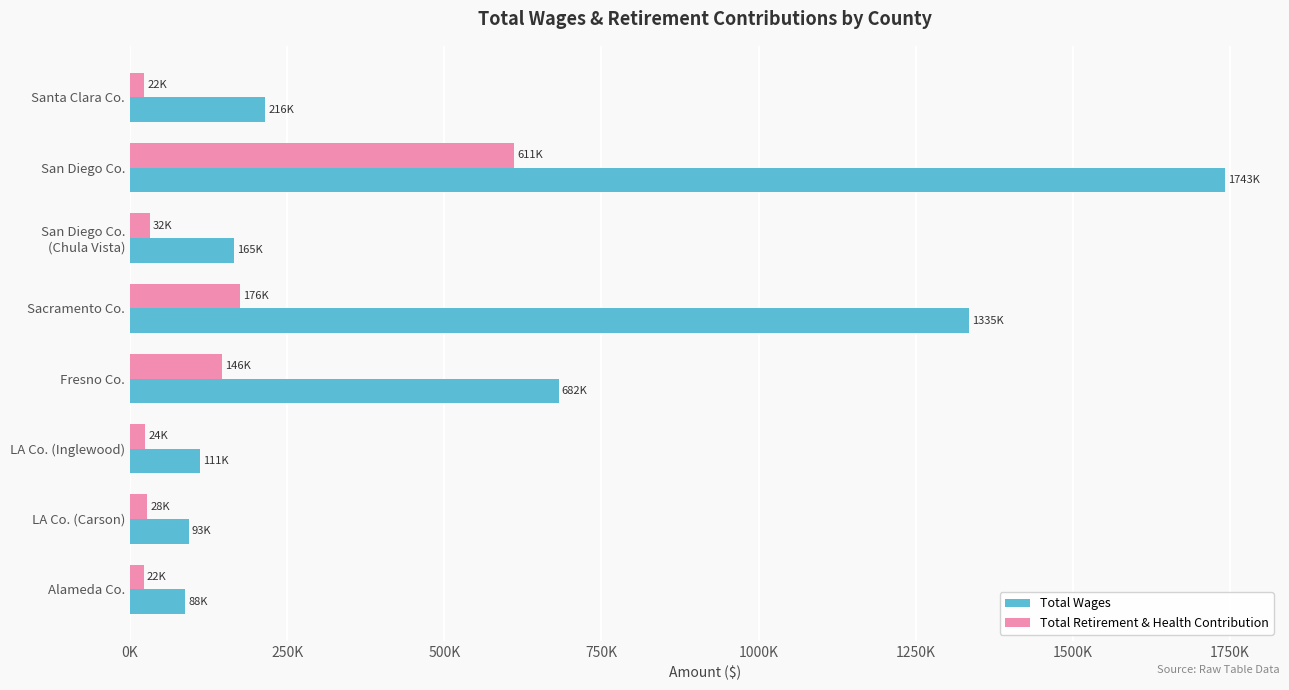

What are all the series names shown in the legend?

Total Wages, Total Retirement & Health Contribution